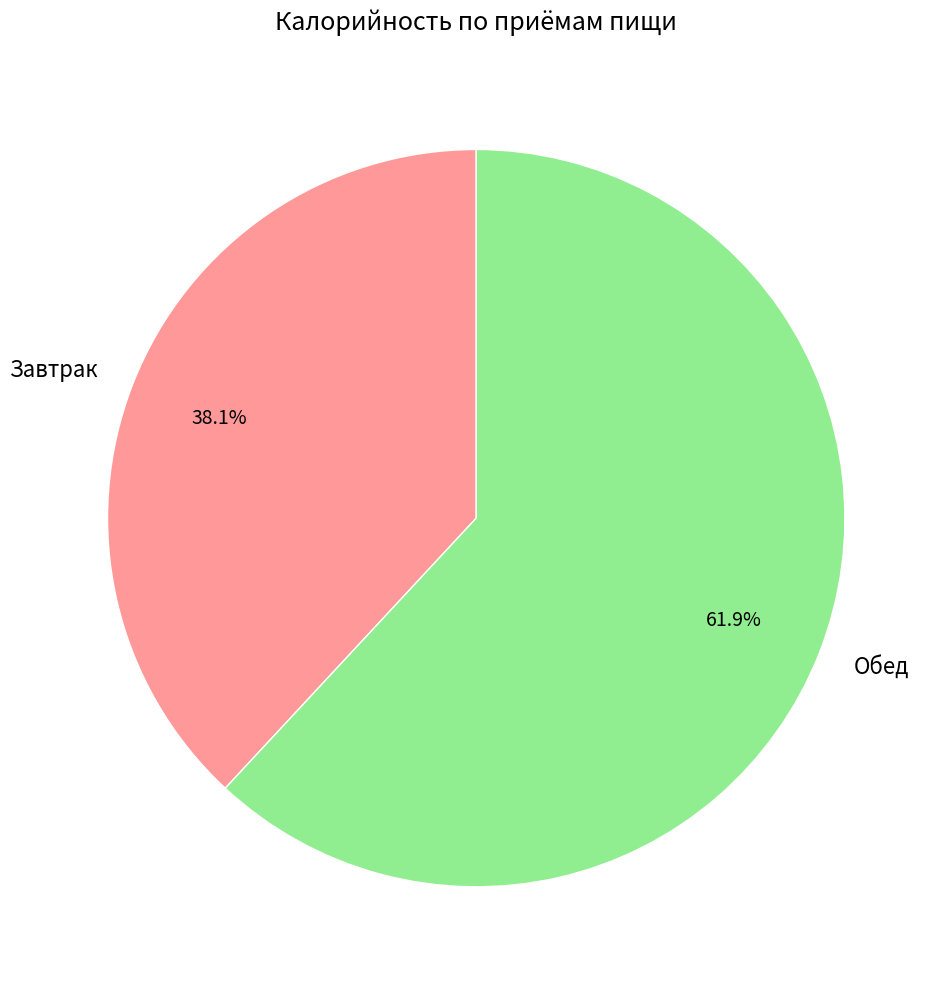

Which slice is the largest?

Обед